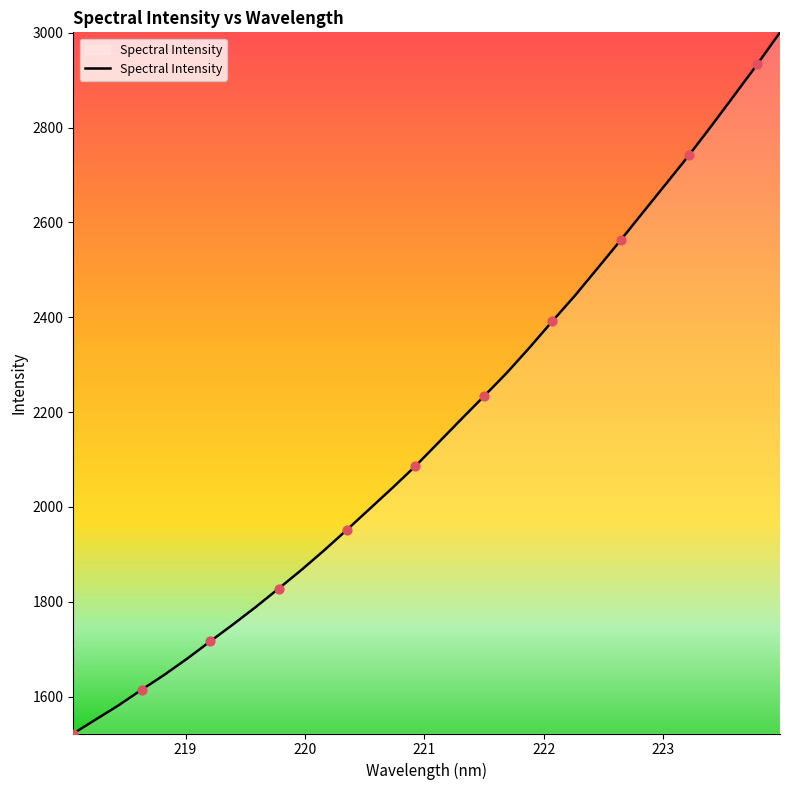

What is the difference between the maximum and minimum values?

1478.7